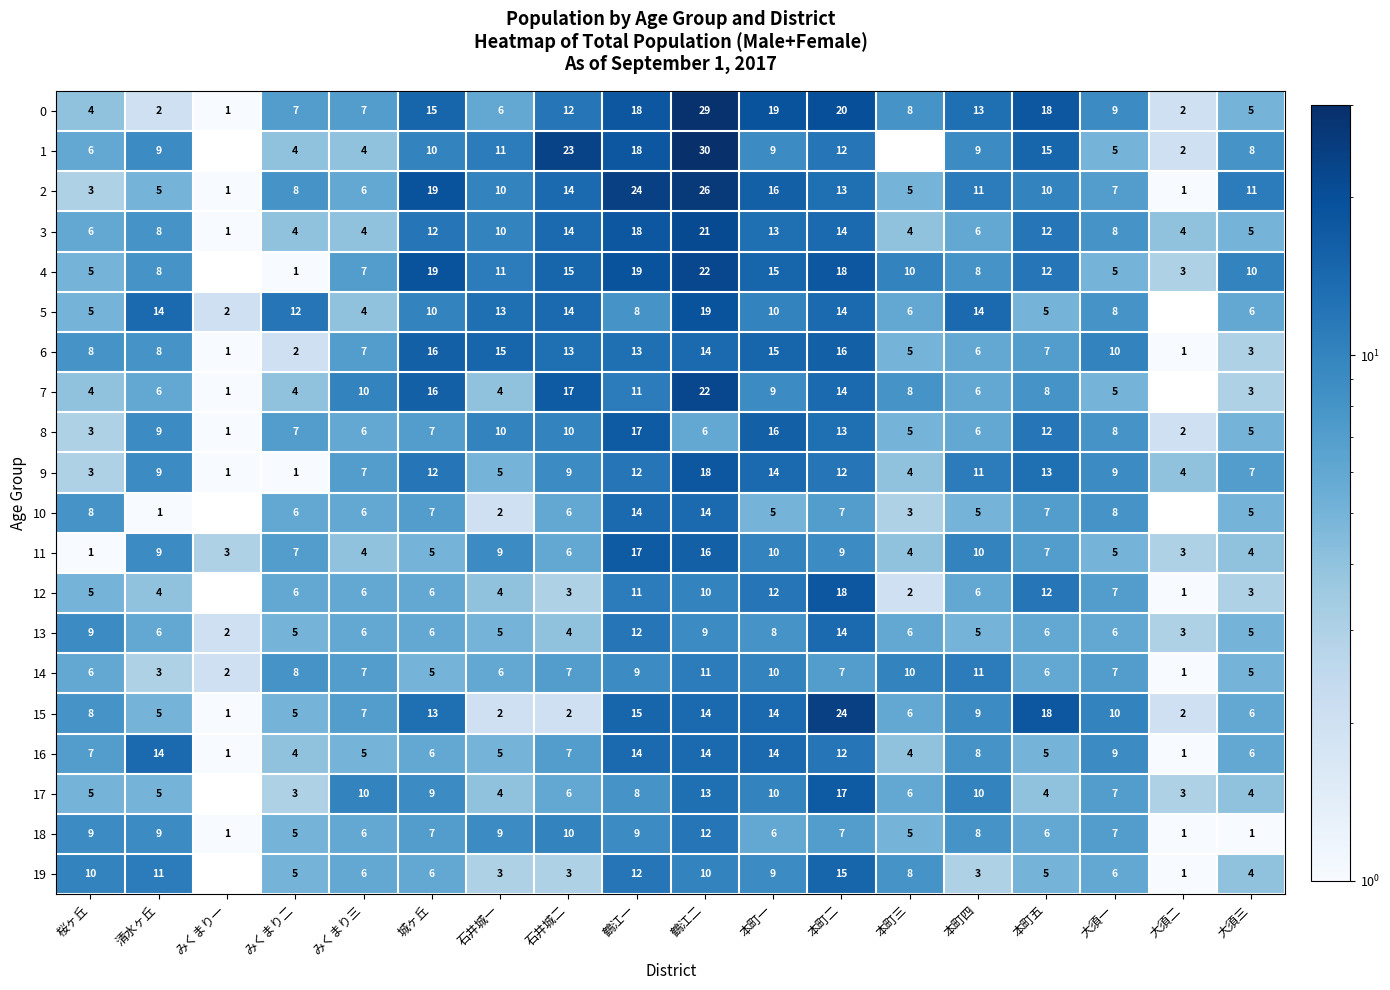

What is the spread (max minus min) of values at みくまり一?

2.0